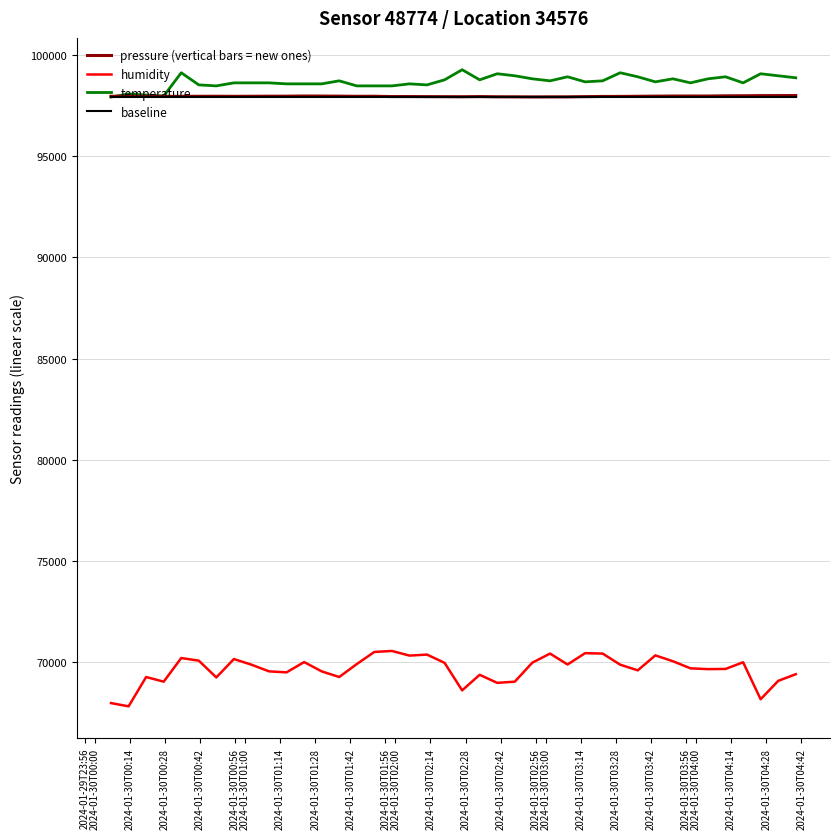

Where is baseline nearest to the value 97930?

2024-01-29T23:56